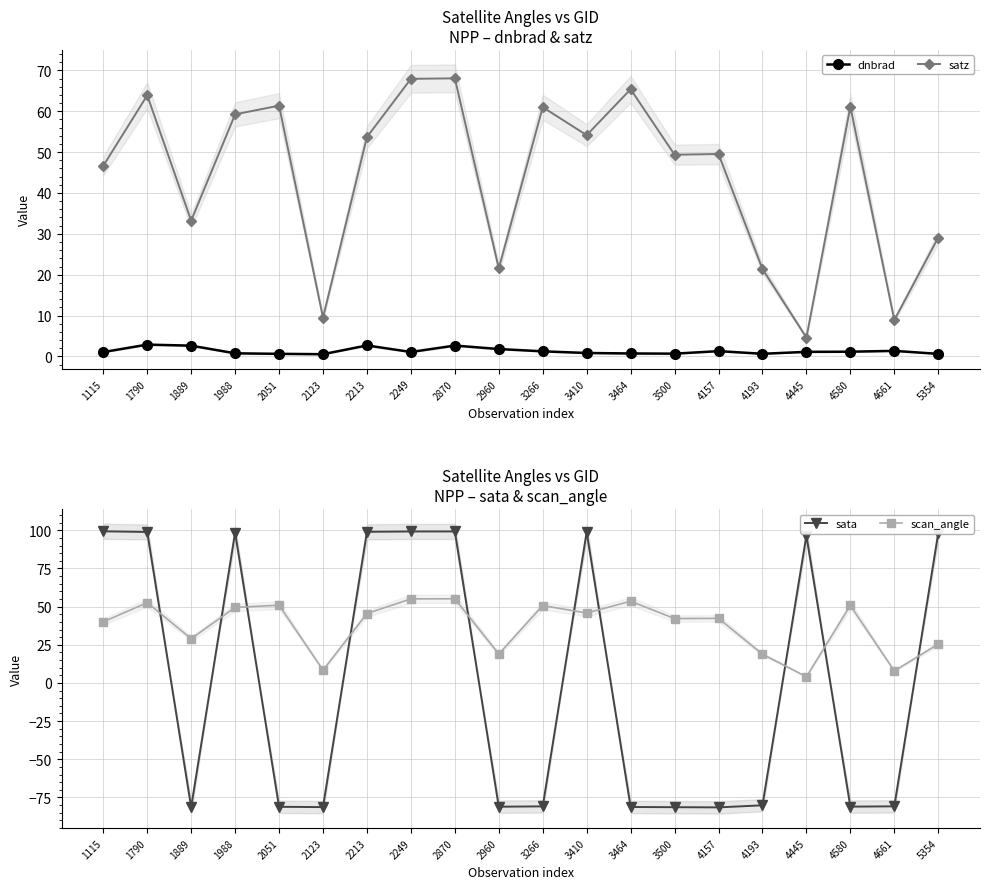

What is the greatest value displayed?

99.4